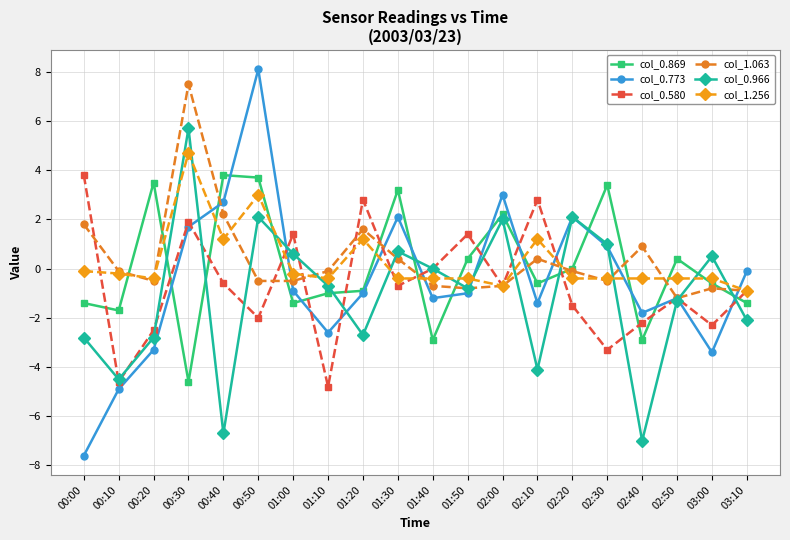

What are all the series names shown in the legend?

col_0.869, col_0.773, col_0.580, col_1.063, col_0.966, col_1.256